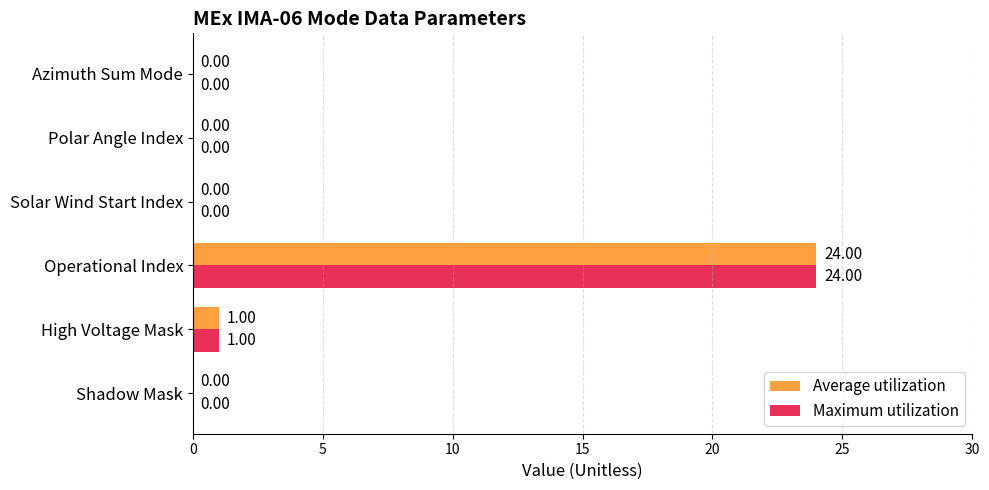

What is the total value across all series at Operational Index?

48